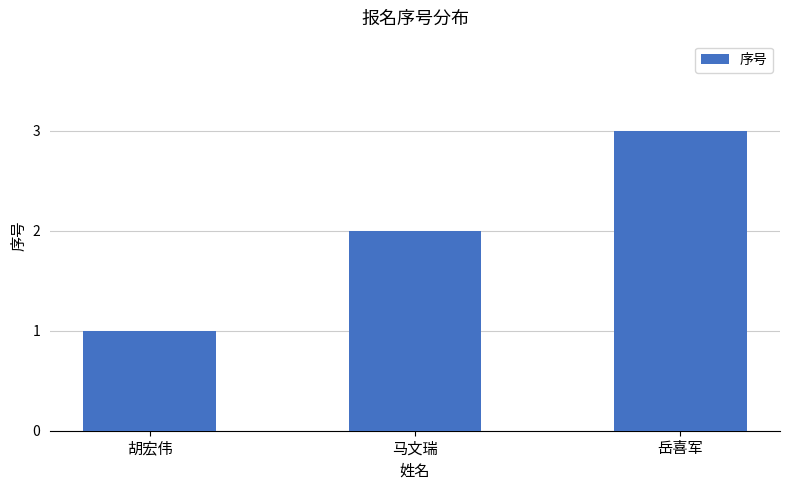

What is the difference between the values at 胡宏伟 and 马文瑞?

1